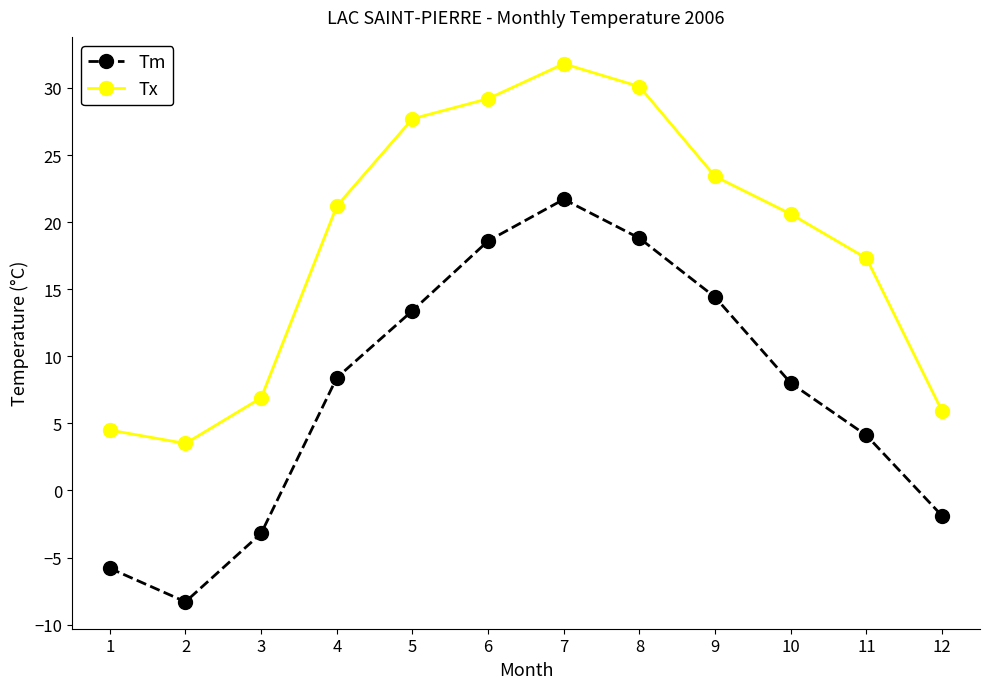

What value does the Tm series have at 12?

-1.9